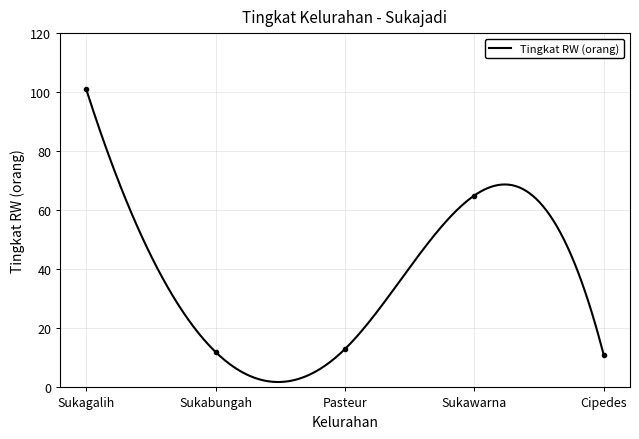

What is the greatest value displayed?

101